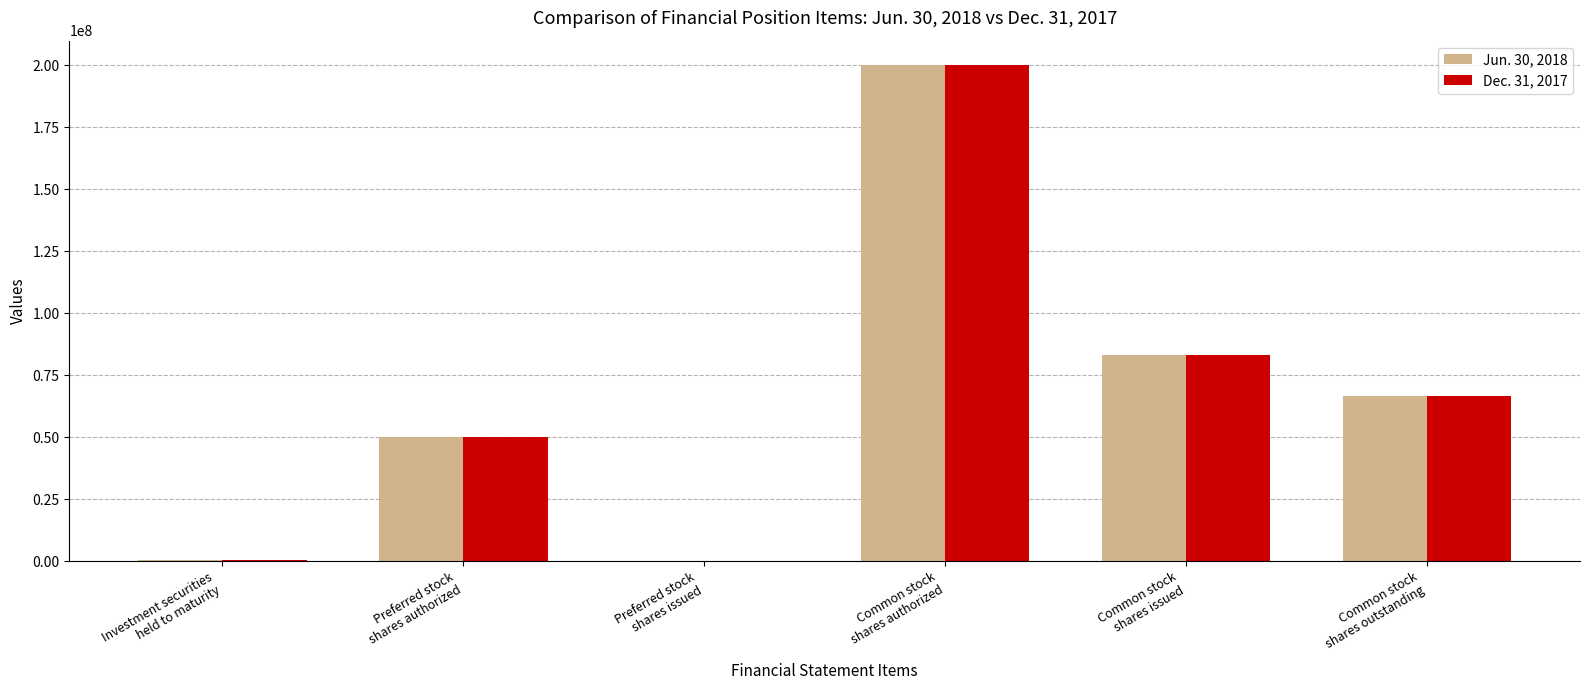

At which label does Jun. 30, 2018 first exceed 66780853?

Common stock
shares authorized